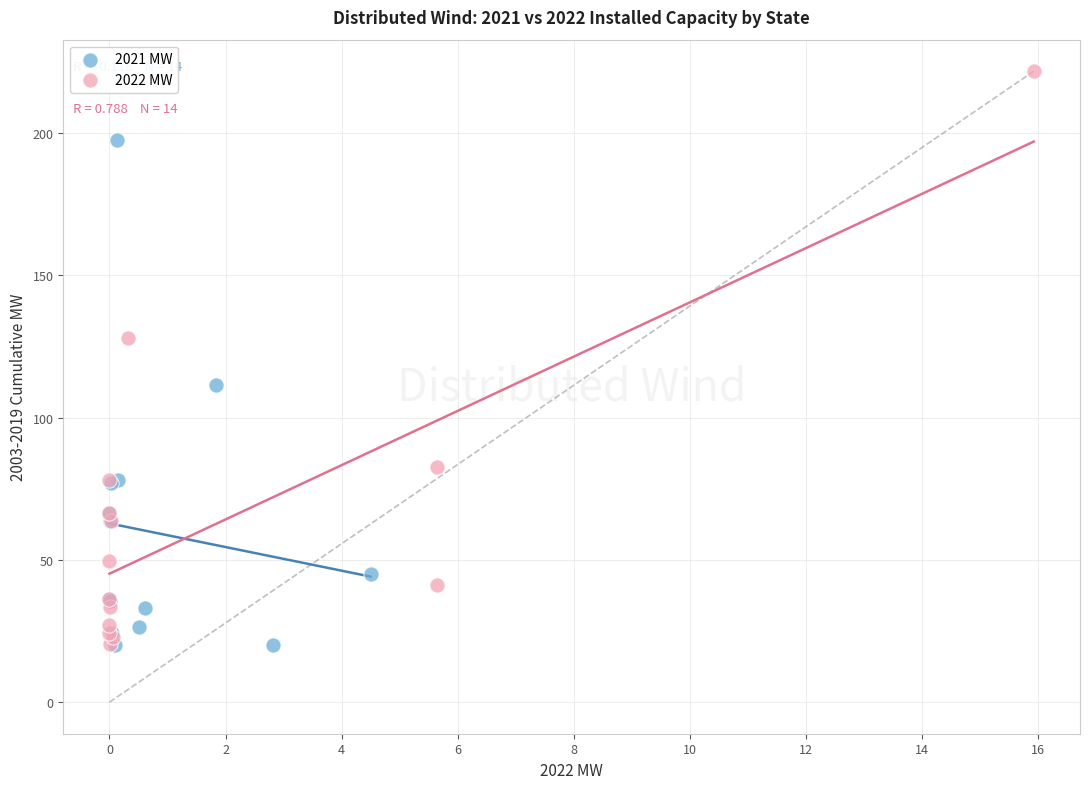

What are all the series names shown in the legend?

2021 MW, 2022 MW